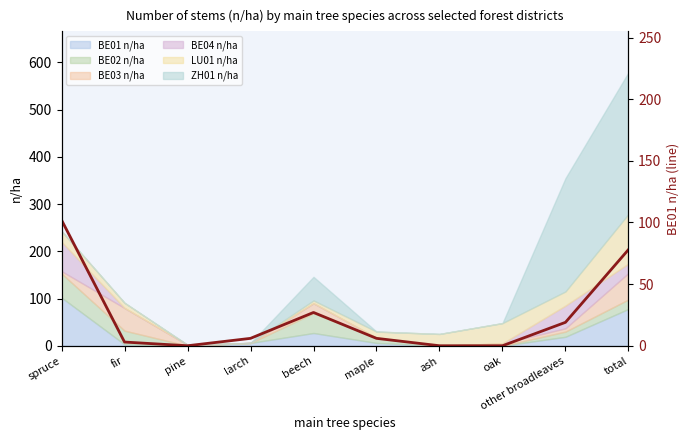

Where is the first local maximum?

beech